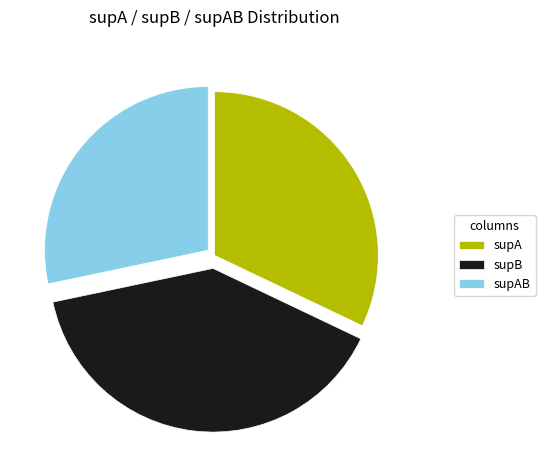

Is it true that supA is 32% of the pie?

True